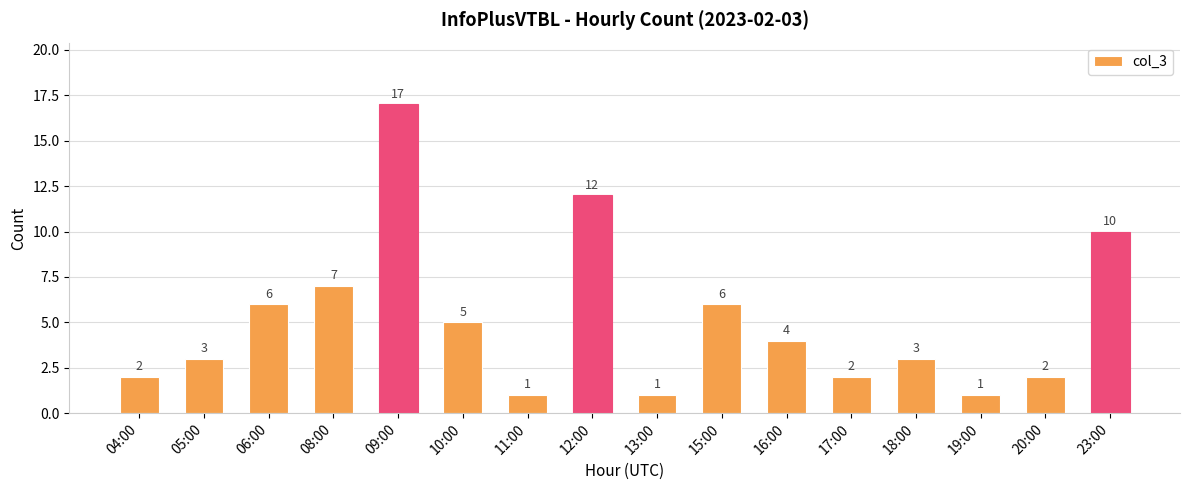

What is the sum of the values at 05:00 and 12:00?

15